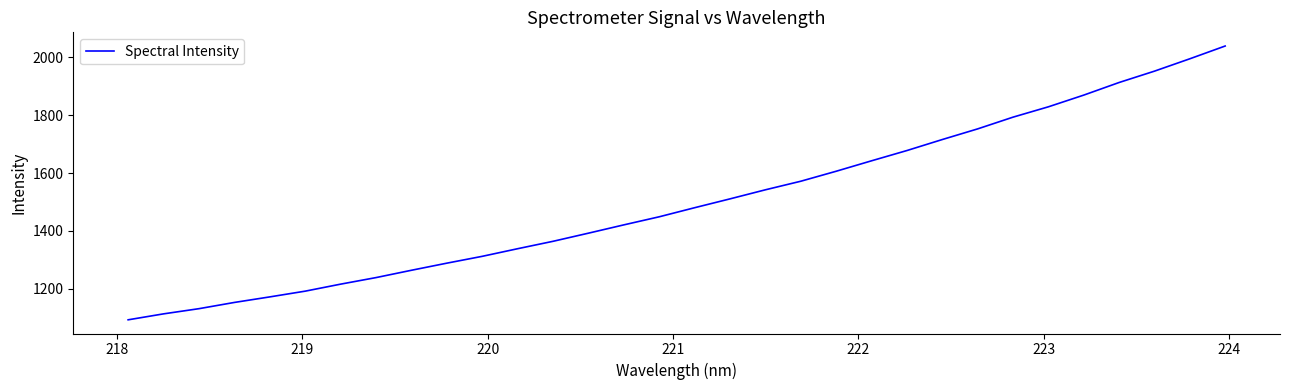

What is the maximum value shown in the chart?

2038.9